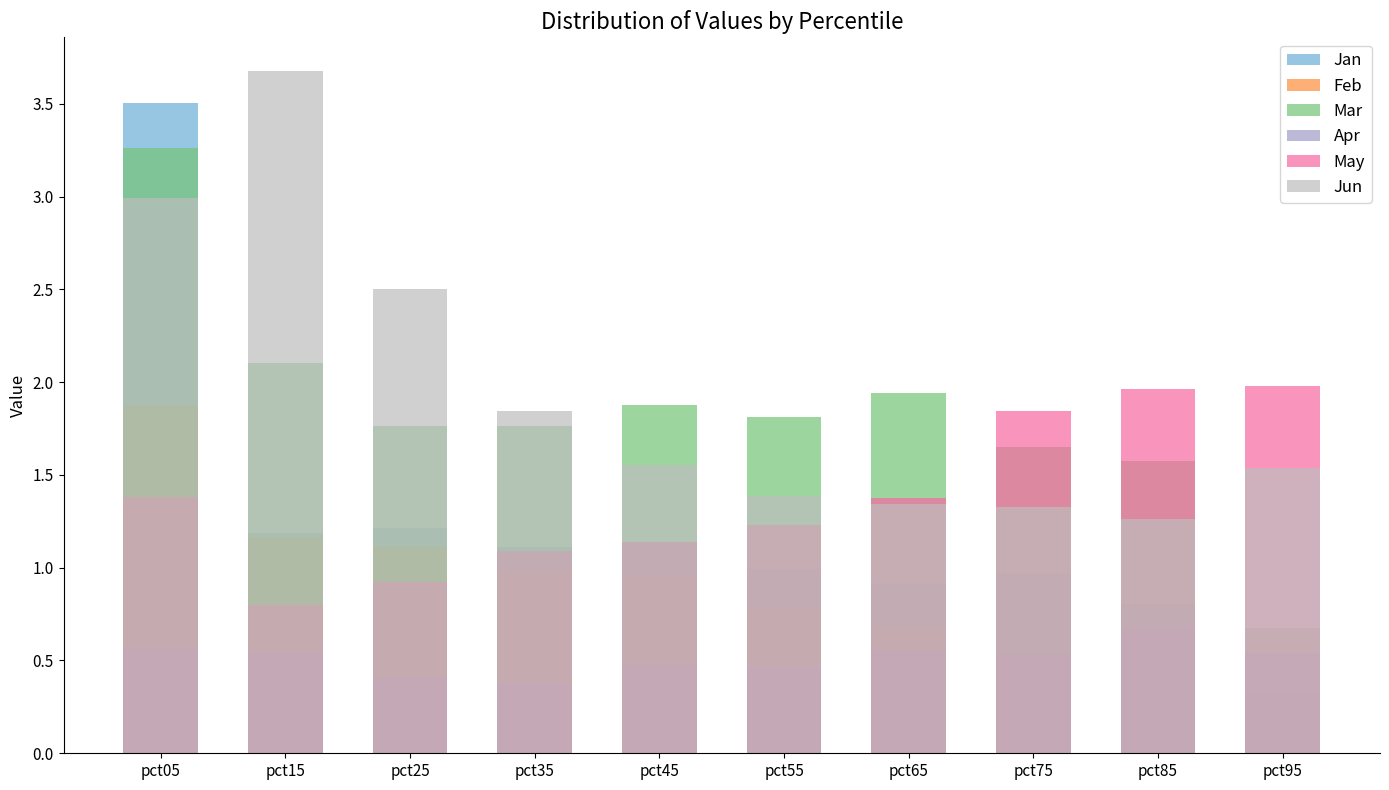

Reading left to right, list all the values displayed in this chart.

Jan: pct05=3.5	pct15=1.2	pct25=1.2	pct35=1.1	pct45=1.1	pct55=1.0	pct65=0.9	pct75=1.0	pct85=0.8	pct95=0.3
Feb: pct05=1.9	pct15=1.2	pct25=1.1	pct35=1.0	pct45=1.0	pct55=0.8	pct65=0.7	pct75=0.5	pct85=0.3	pct95=0.1
Mar: pct05=3.3	pct15=2.1	pct25=1.8	pct35=1.8	pct45=1.9	pct55=1.8	pct65=1.9	pct75=1.7	pct85=1.6	pct95=0.7
Apr: pct05=0.6	pct15=0.5	pct25=0.4	pct35=0.4	pct45=0.5	pct55=0.5	pct65=0.6	pct75=0.5	pct85=0.7	pct95=0.5
May: pct05=1.4	pct15=0.8	pct25=0.9	pct35=1.1	pct45=1.1	pct55=1.2	pct65=1.4	pct75=1.8	pct85=2.0	pct95=2.0
Jun: pct05=3.0	pct15=3.7	pct25=2.5	pct35=1.8	pct45=1.6	pct55=1.4	pct65=1.3	pct75=1.3	pct85=1.3	pct95=1.5